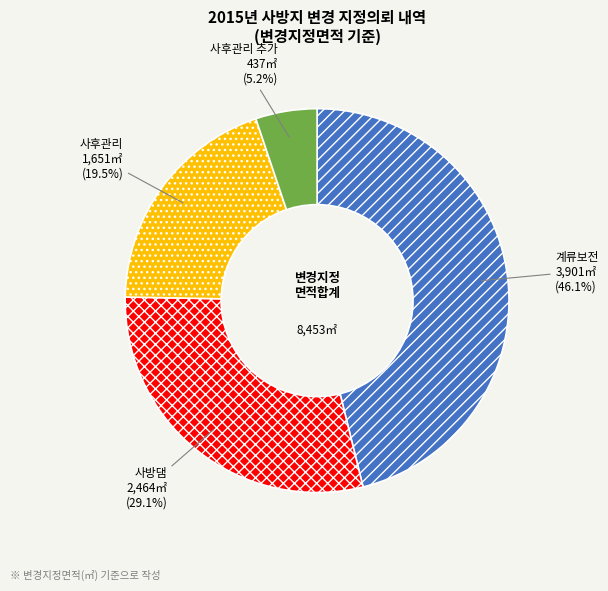

Does 사후관리 account for over 50% of the chart?

No